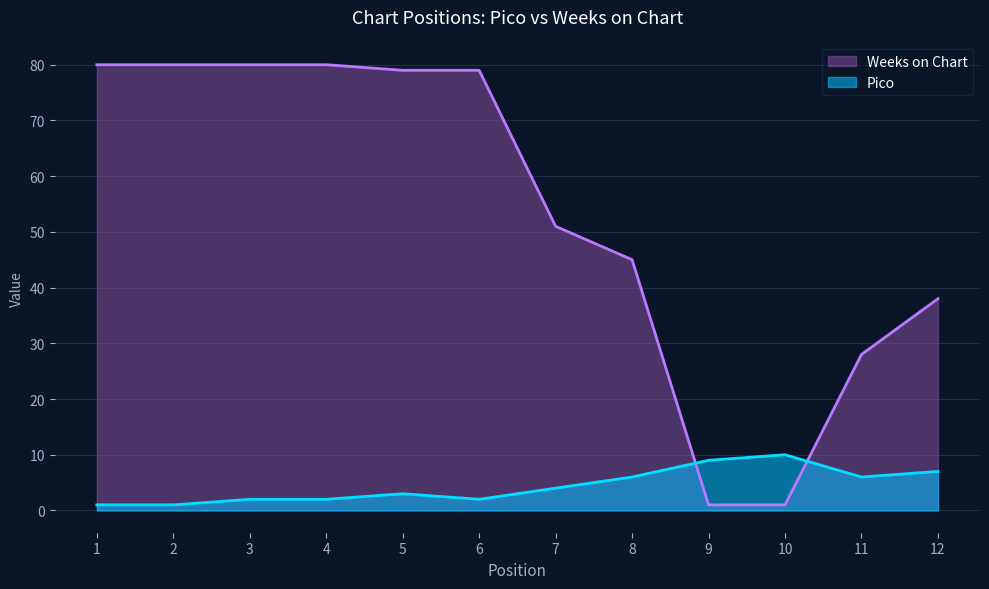

The value of Weeks on Chart at 5 is 79. True or false?

True